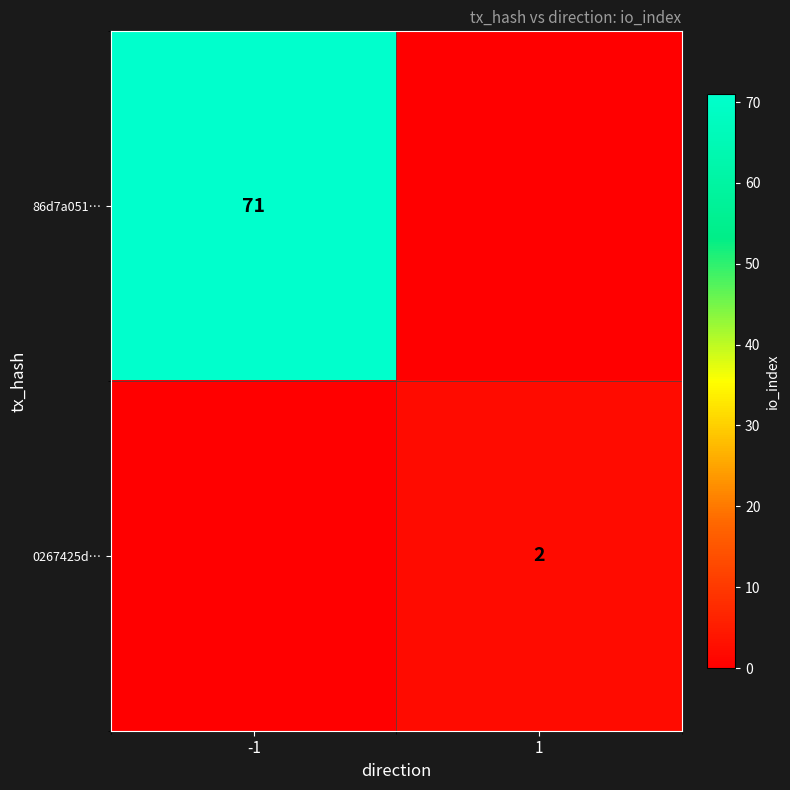

At which category does the chart reach its minimum across all series?

1